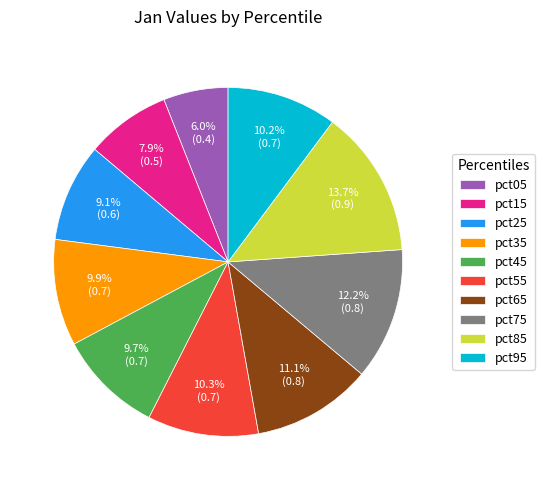

Count the number of slices in the pie.

10